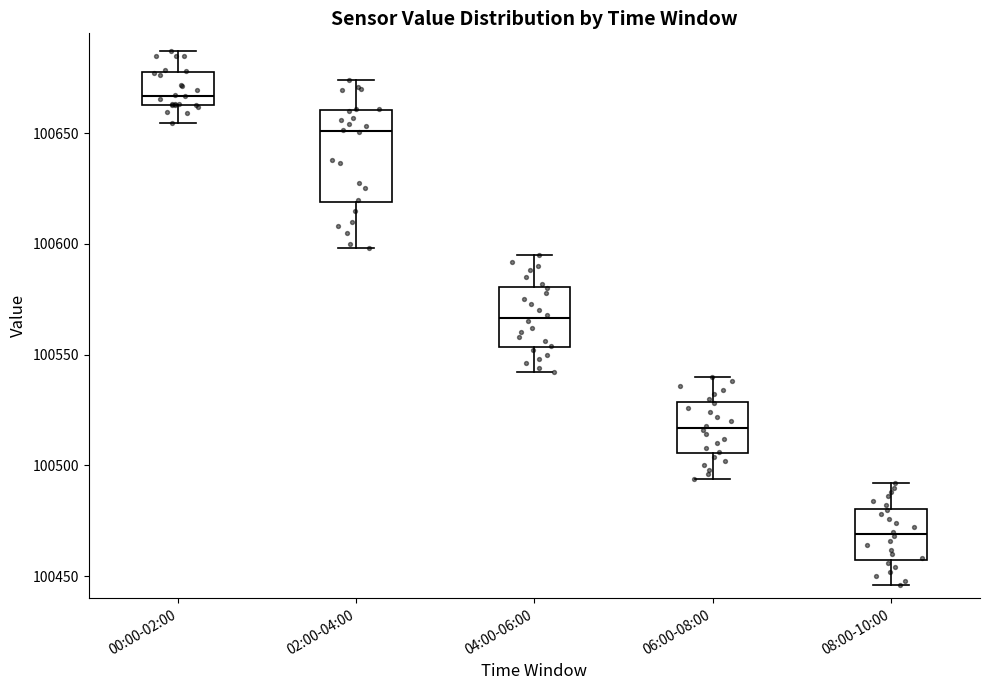

Which box's median line is the lowest?

08:00-10:00